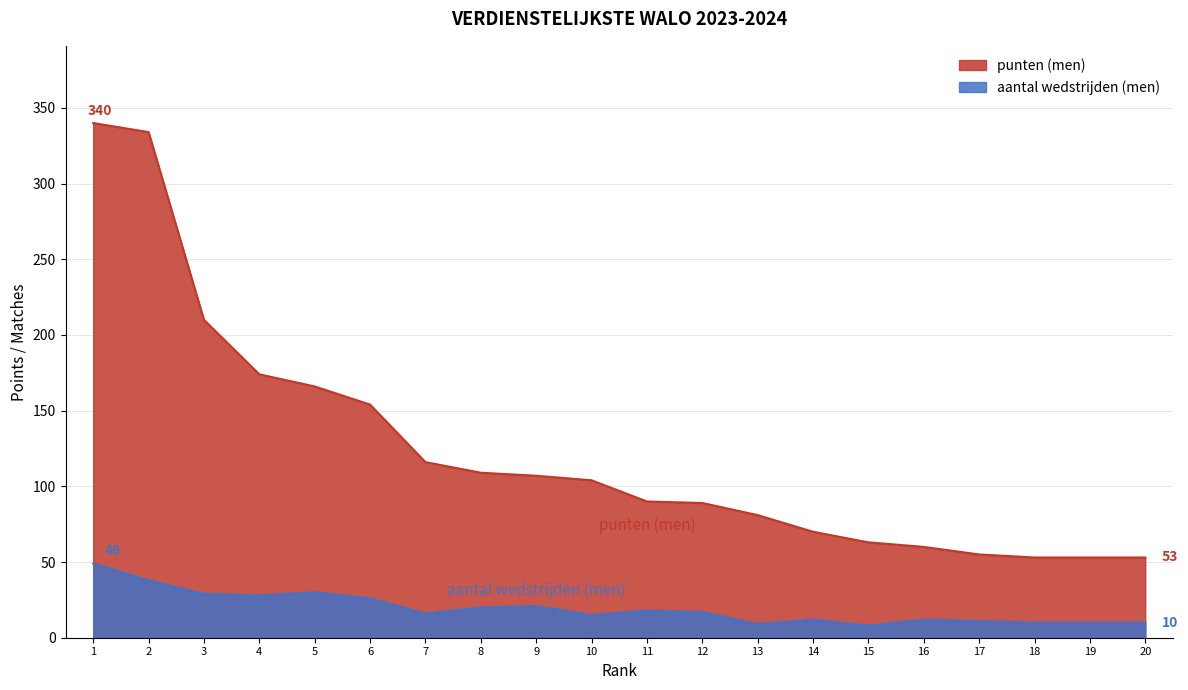

Does the chart have visible grid lines?

Yes